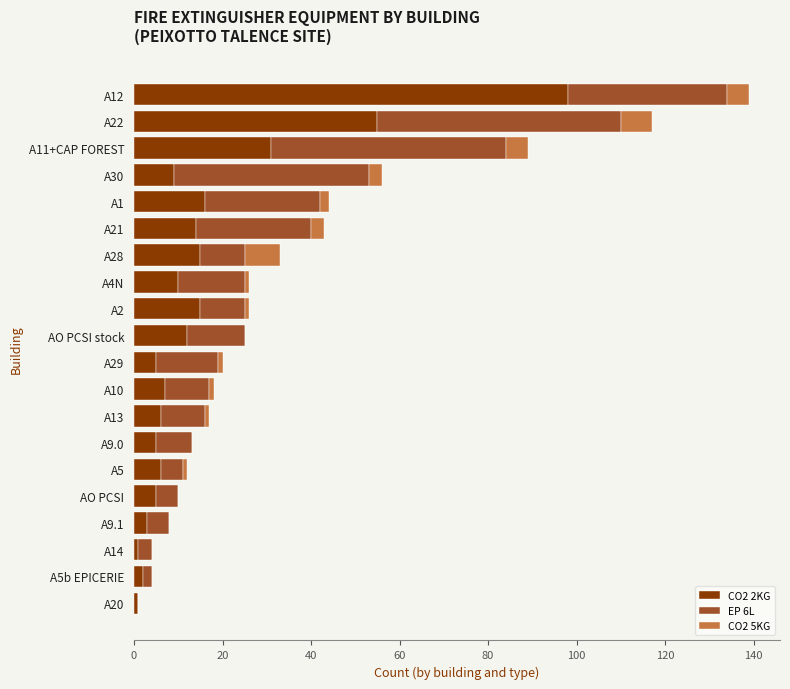

Which category has the highest value in the CO2 2KG series?

A12